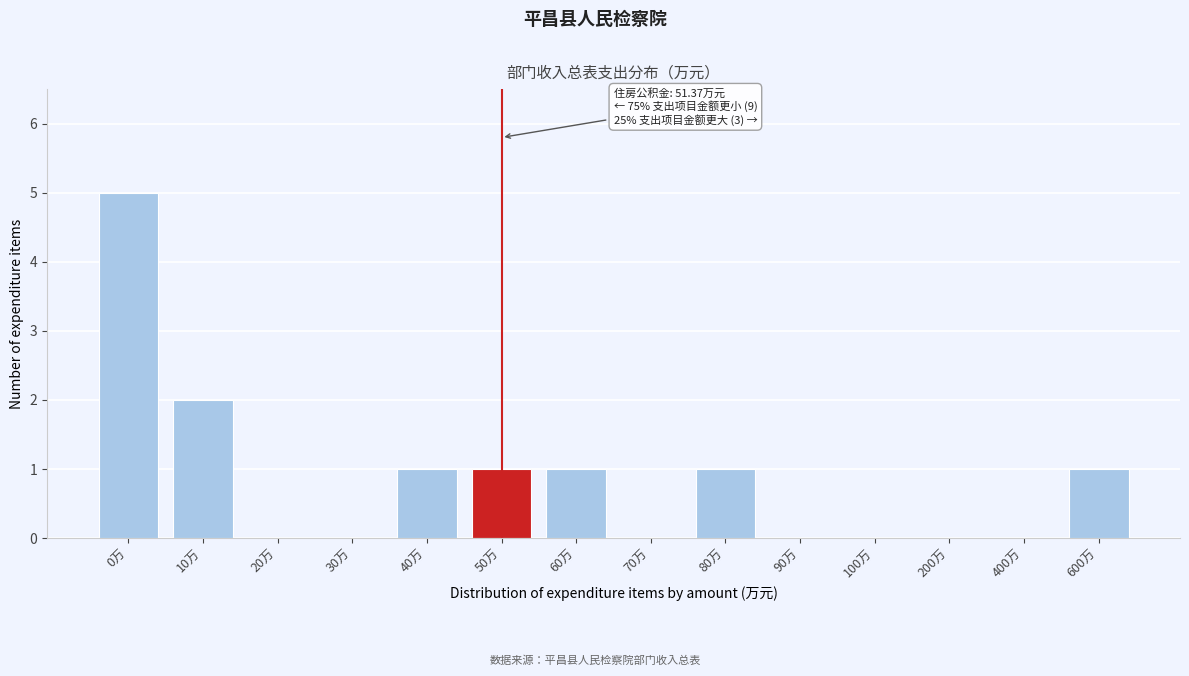

Reading left to right, list all the values displayed in this chart.

0万=5	10万=2	20万=0	30万=0	40万=1	50万=1	60万=1	70万=0	80万=1	90万=0	100万=0	200万=0	400万=0	600万=1